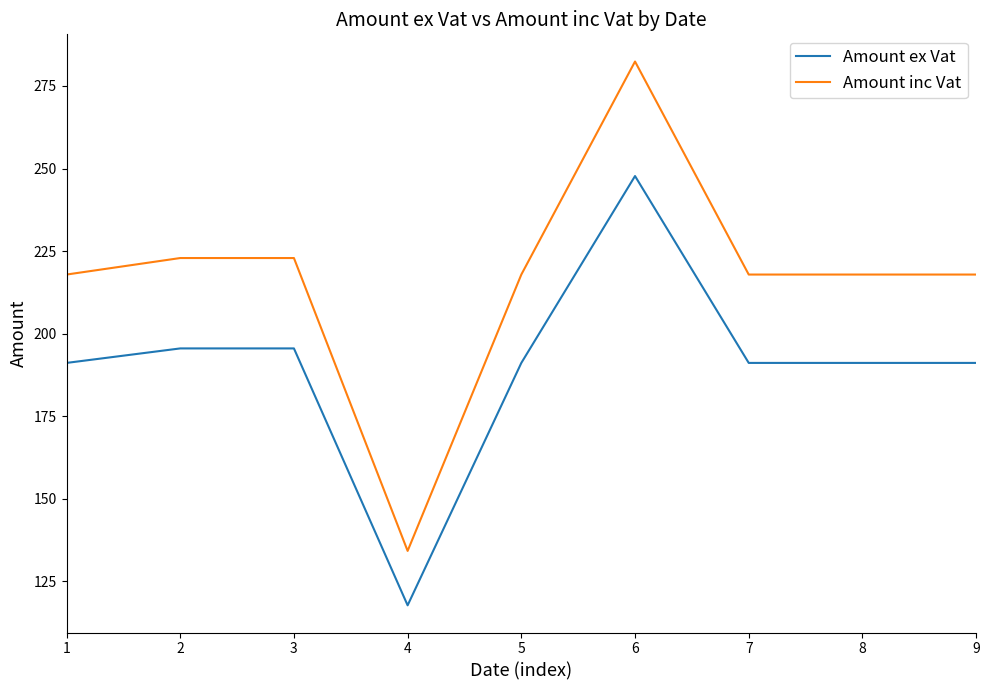

What is the sum of the Amount inc Vat values at 8 and 4?

352.1